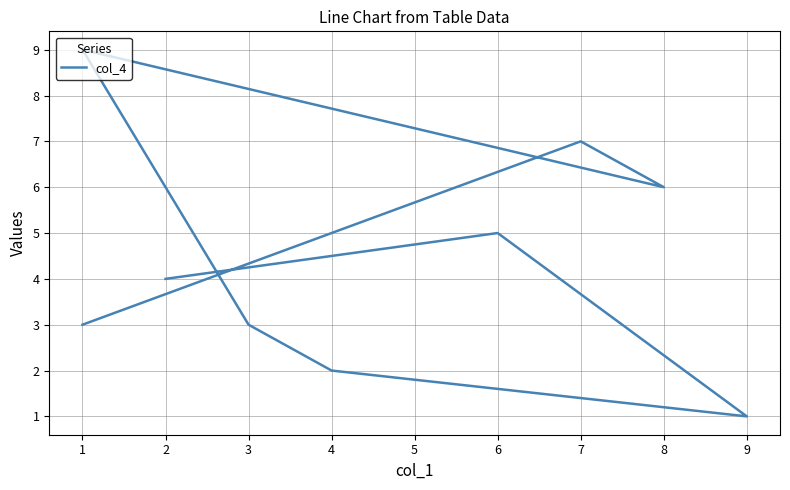

The chart shows a value of 8 at 6. True or false?

False